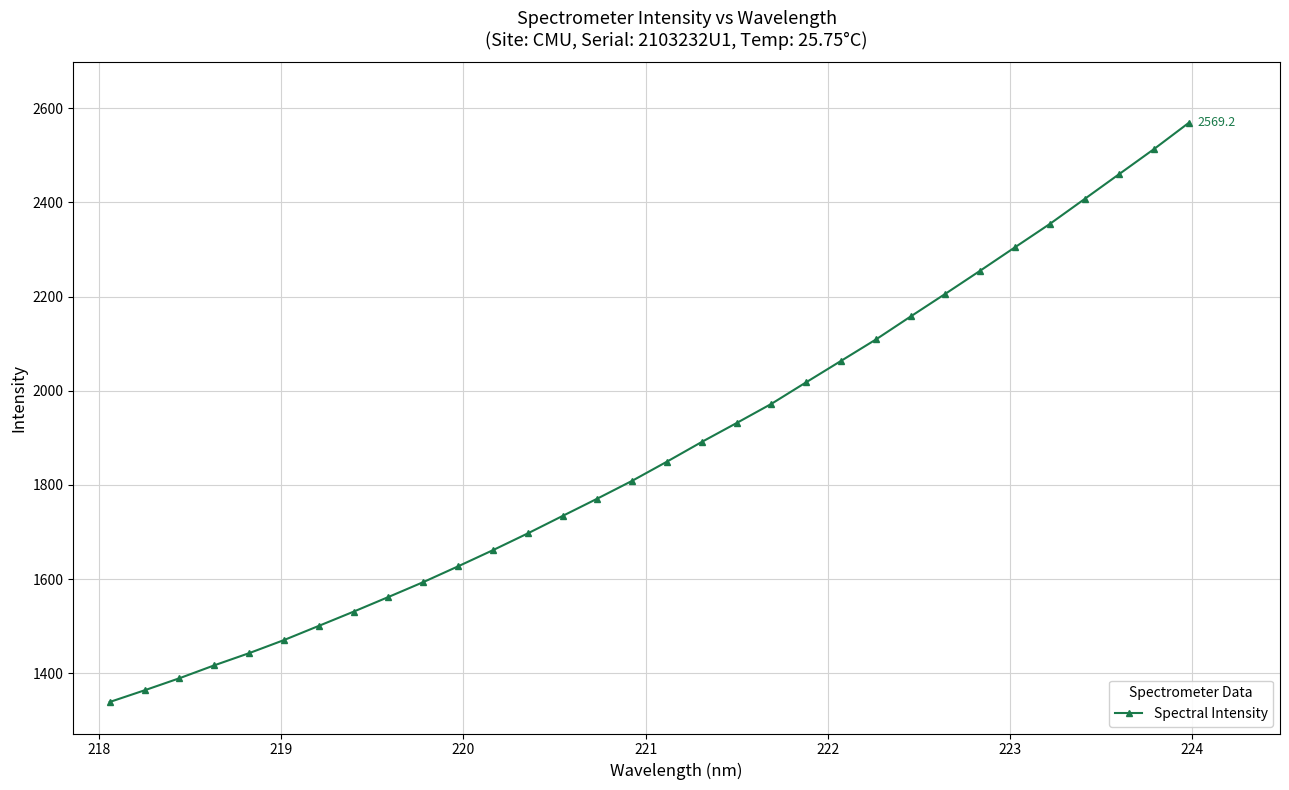

What is the greatest value displayed?

2569.2